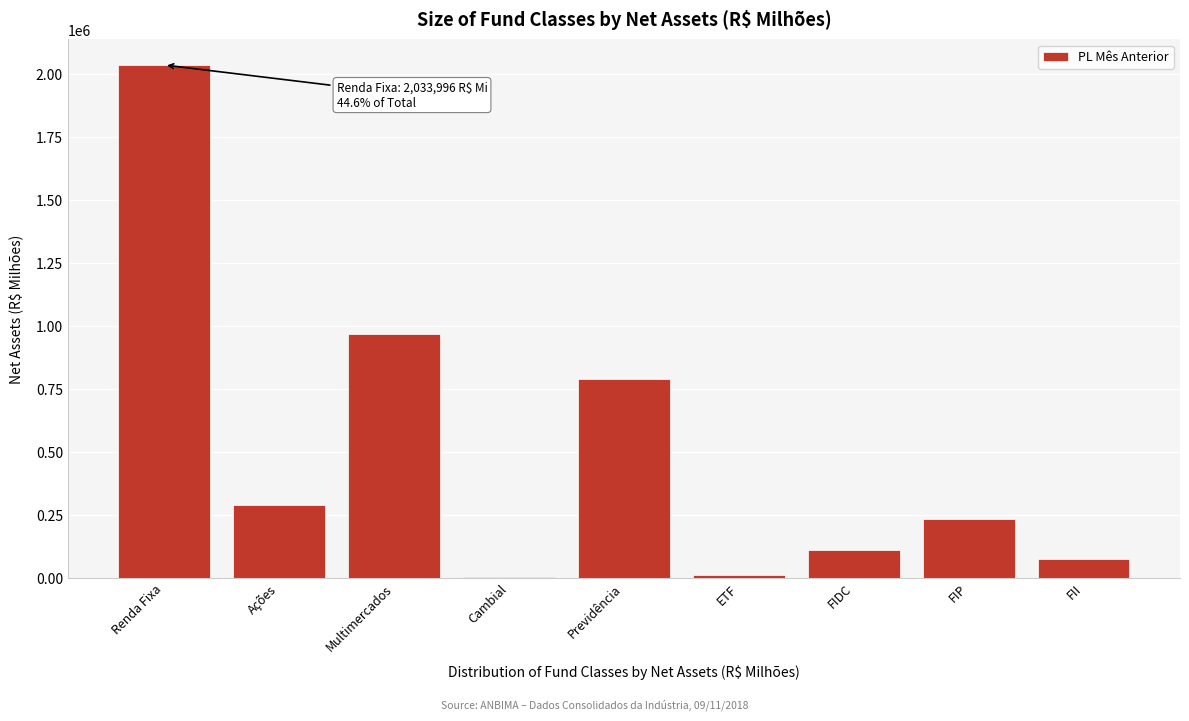

Which category has the highest value across all series?

Renda Fixa